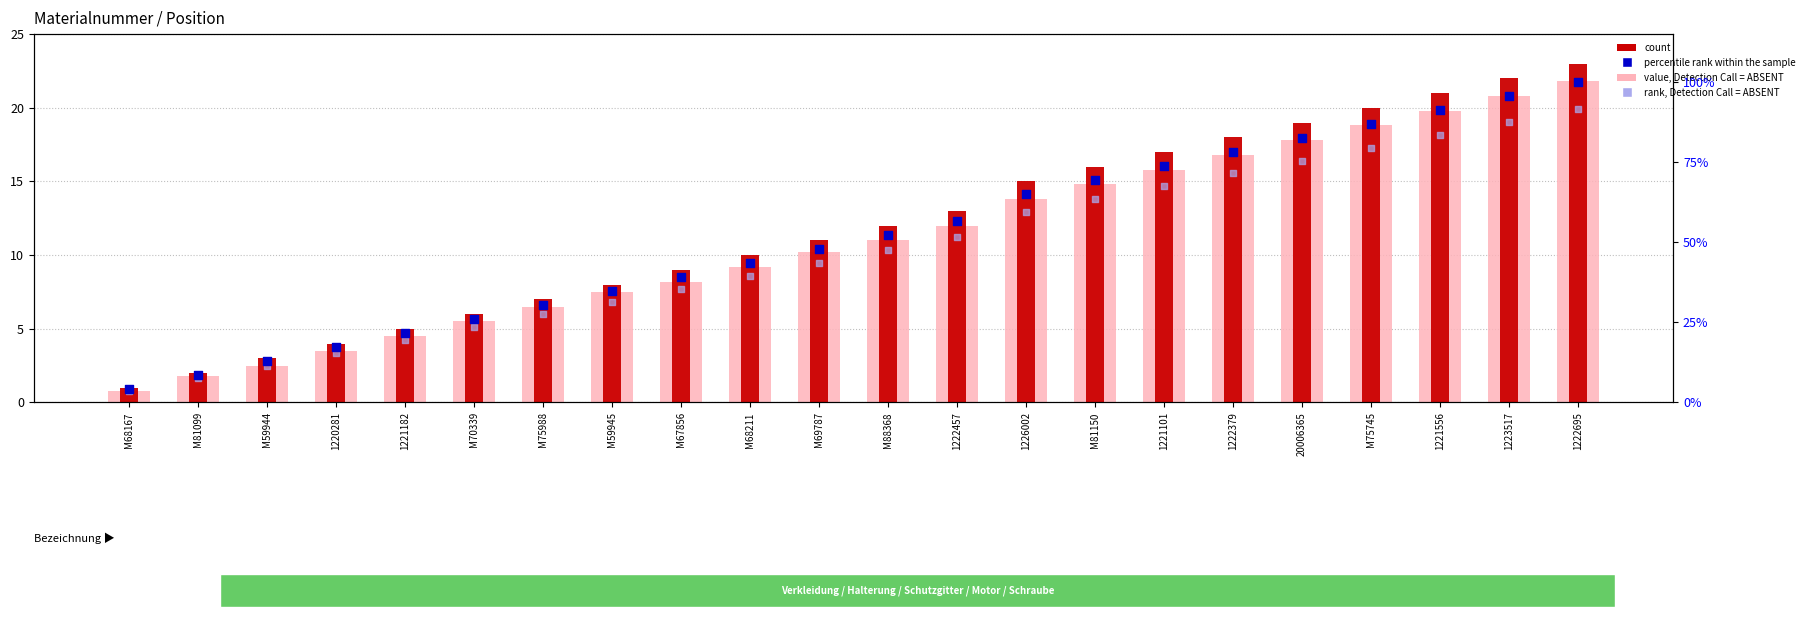

Which series reaches the maximum Y coordinate?

percentile rank within the sample